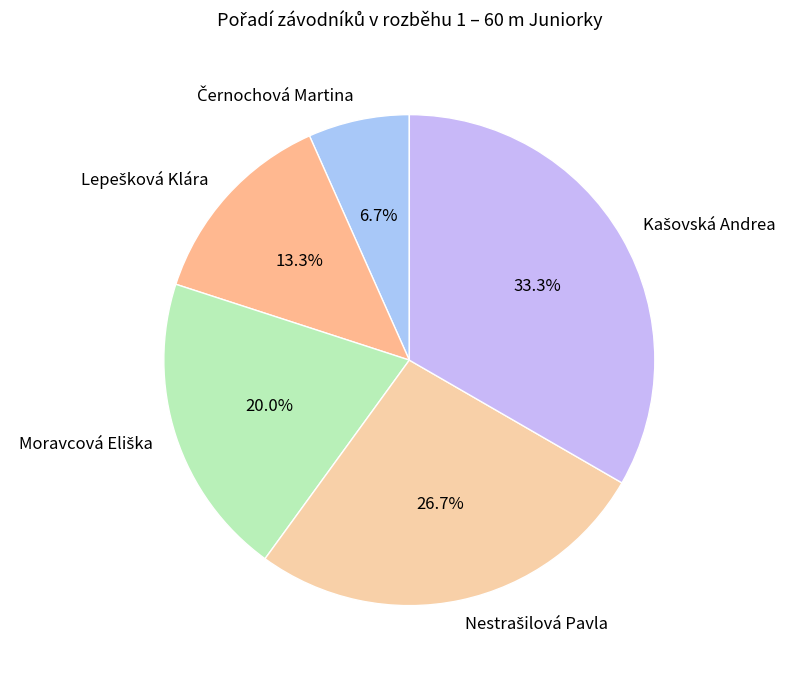

Does any single category account for the majority?

No